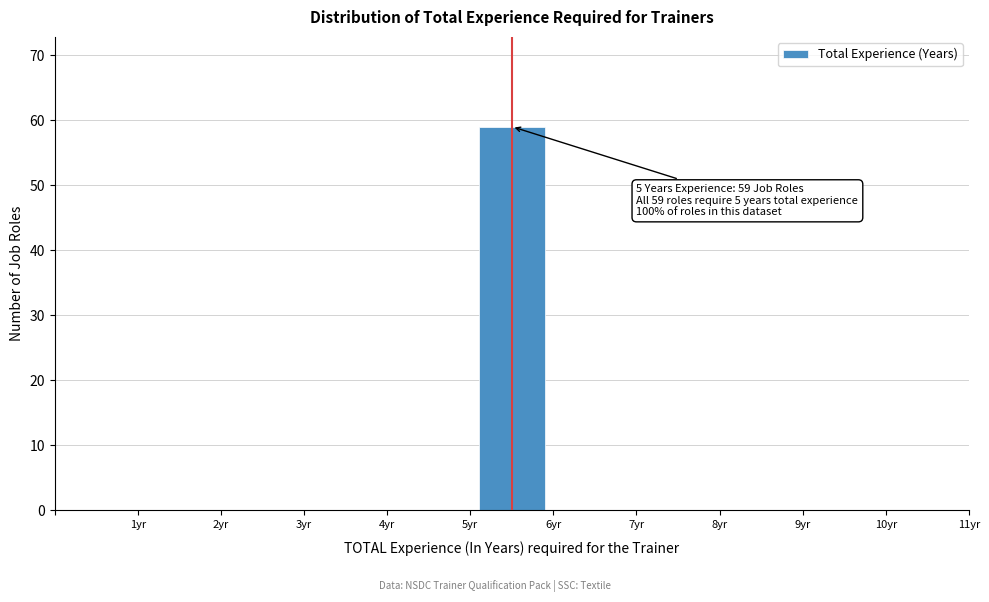

Which range on the x-axis has the tallest bar?

5 to 6